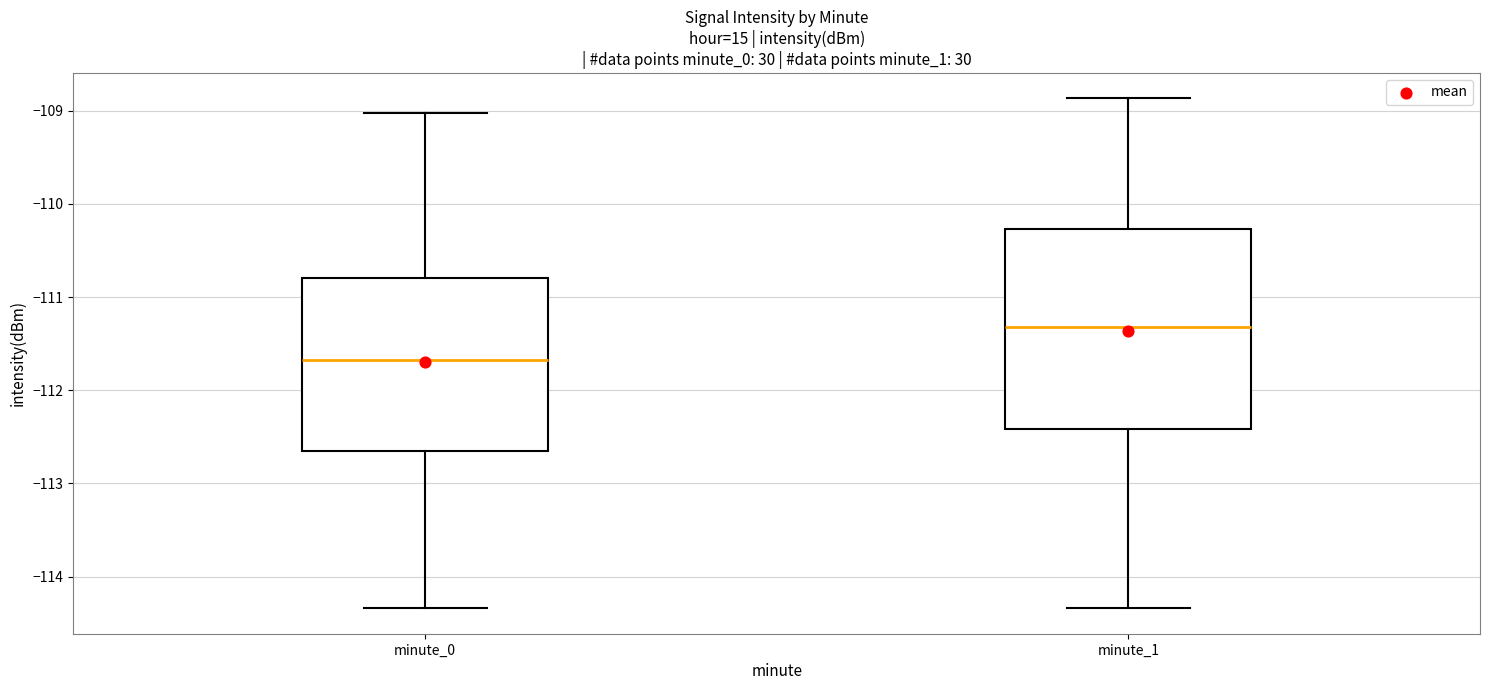

Which box is the tallest, from its lower edge to its upper edge?

minute_1